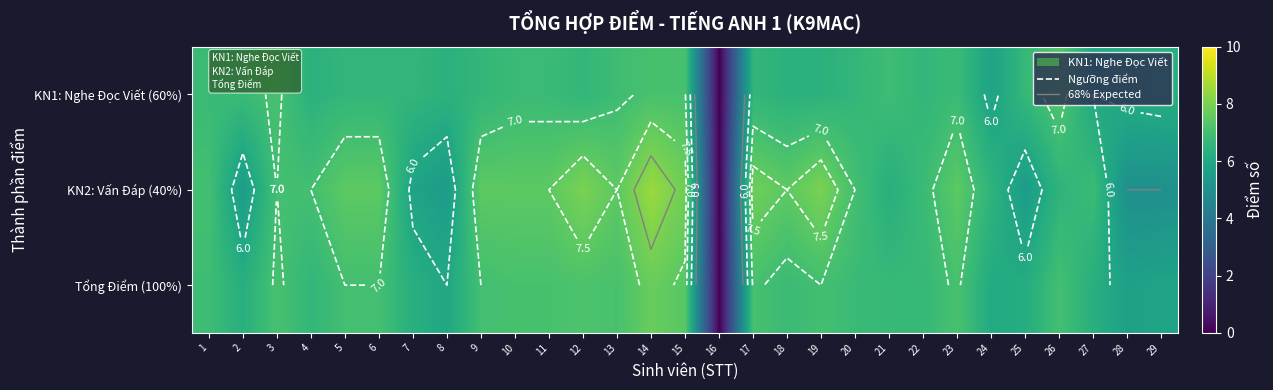

Is it true that Tổng Điểm (100%) equals 6.2 at 25?

True